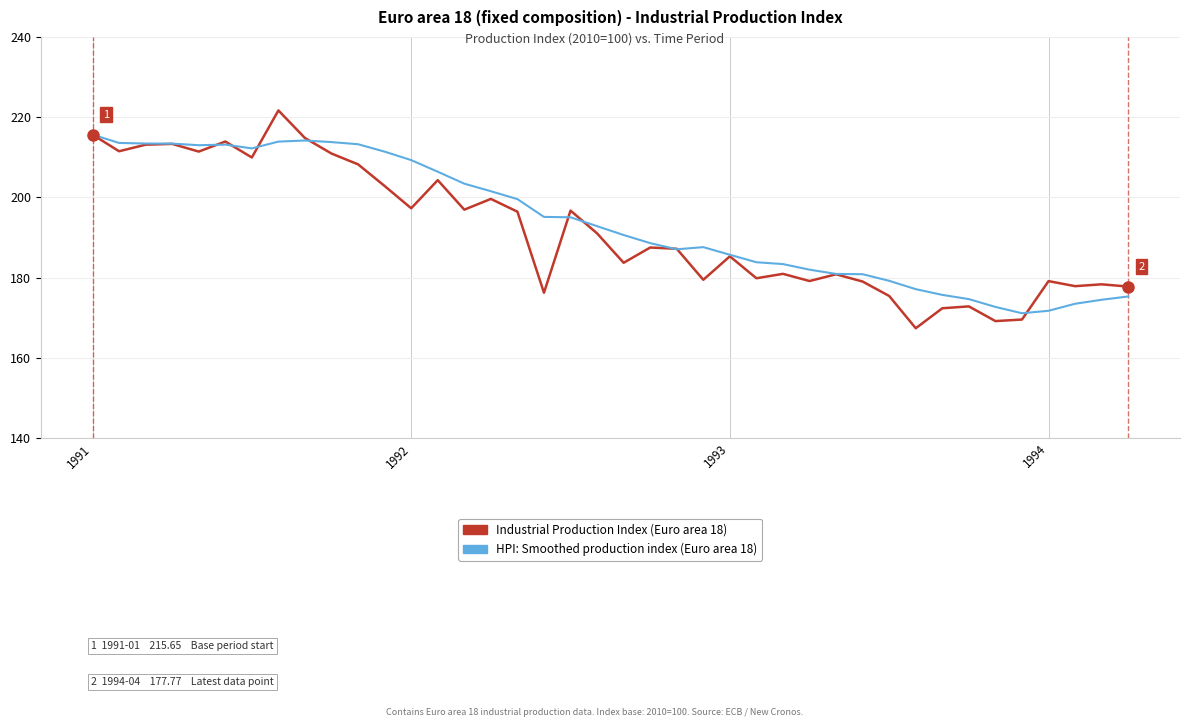

Rank the series by their maximum value, from highest to lowest.

Industrial Production Index (Euro area 18), HPI: Smoothed production index (Euro area 18)